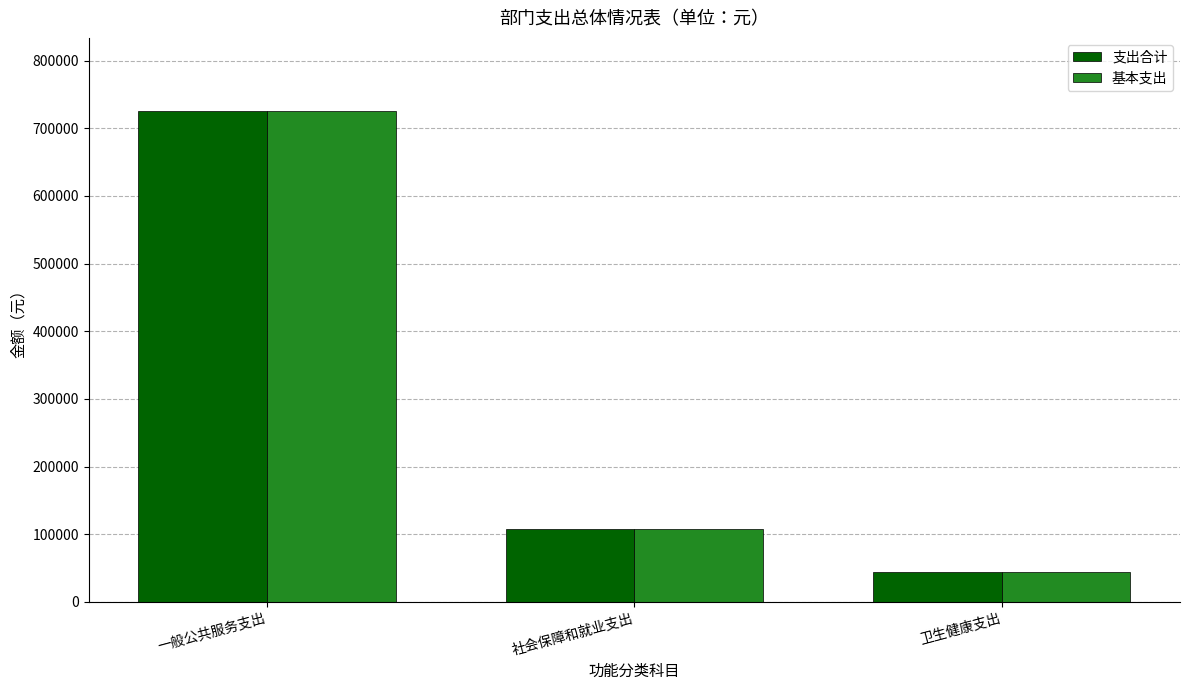

At how many categories does at least one series exceed 534899?

1